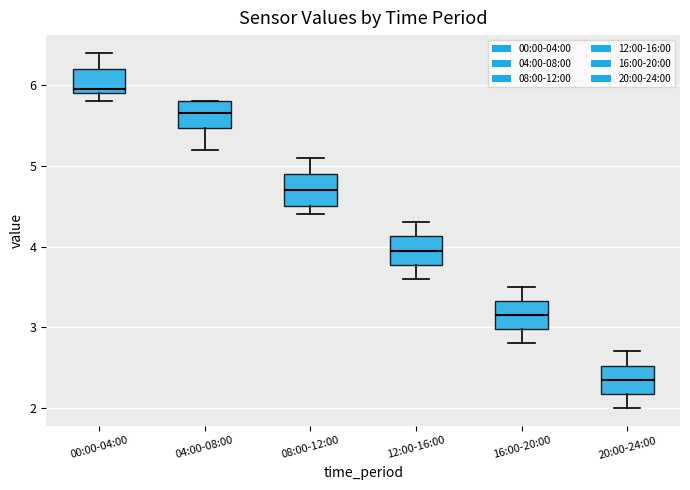

Reading left to right, read every box against the y-axis: the position of its median line, the range the box covers, and the ends of its whiskers. The values are not printed on the chart, so give them approximately, as read against the axis.

00:00-04:00: median 6.0, box 5.9 to 6.2, whiskers 5.8 to 6.4
04:00-08:00: median 5.7, box 5.5 to 5.8, whiskers 5.2 to 5.8
08:00-12:00: median 4.7, box 4.5 to 4.9, whiskers 4.4 to 5.1
12:00-16:00: median 4.0, box 3.8 to 4.1, whiskers 3.6 to 4.3
16:00-20:00: median 3.2, box 3.0 to 3.3, whiskers 2.8 to 3.5
20:00-24:00: median 2.4, box 2.2 to 2.5, whiskers 2.0 to 2.7